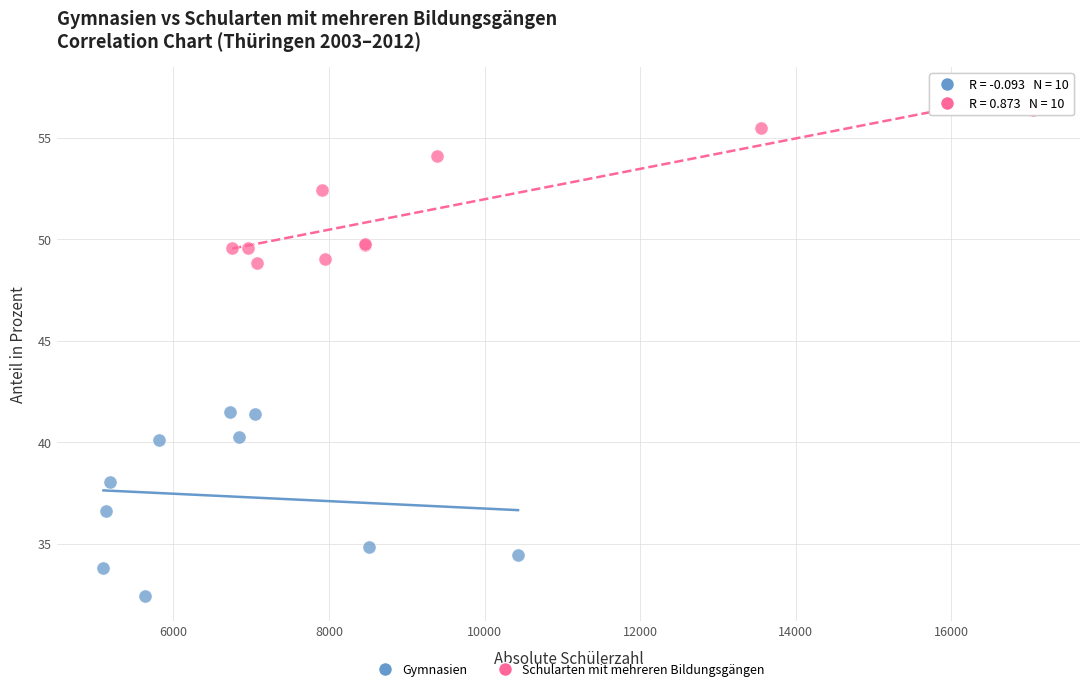

Which series contains the highest Y value?

Schularten mit mehreren Bildungsgängen